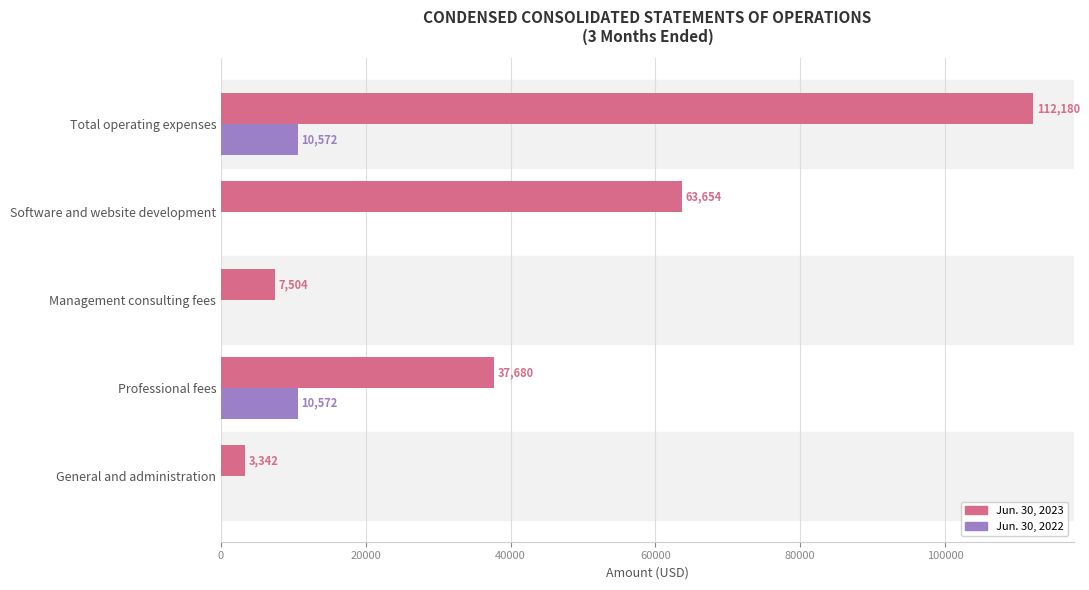

True or false: Jun. 30, 2023 has a value of 7504 at Management consulting fees.

True